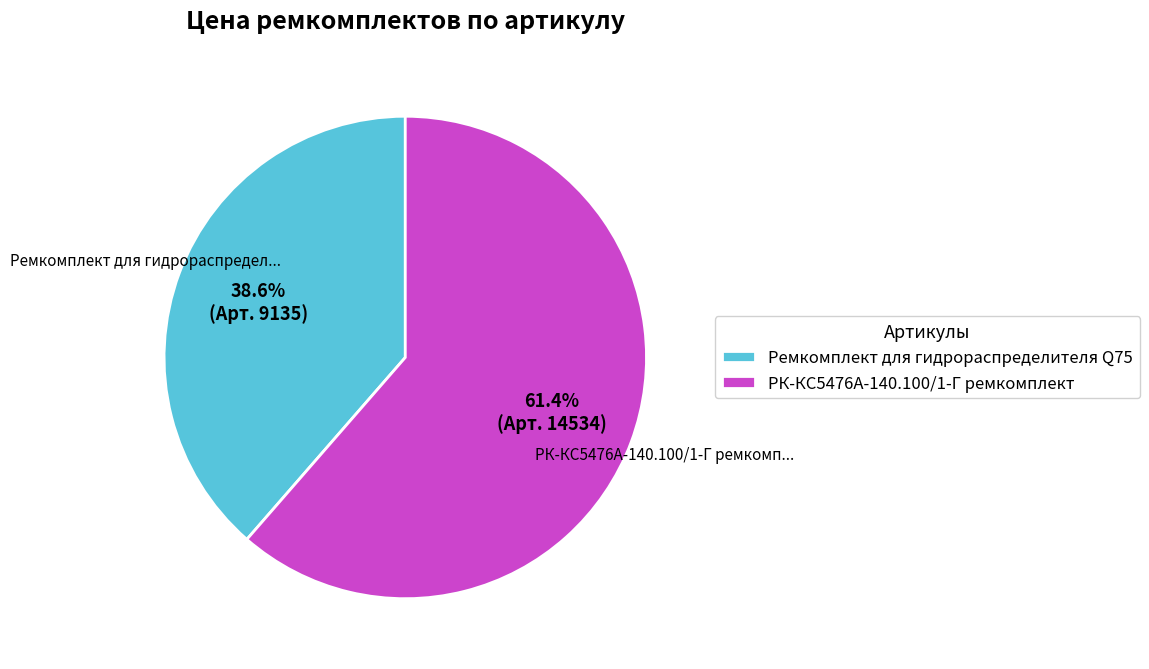

Does РК-КС5476А-140.100/1-Г ремкомплект account for over 50% of the chart?

Yes